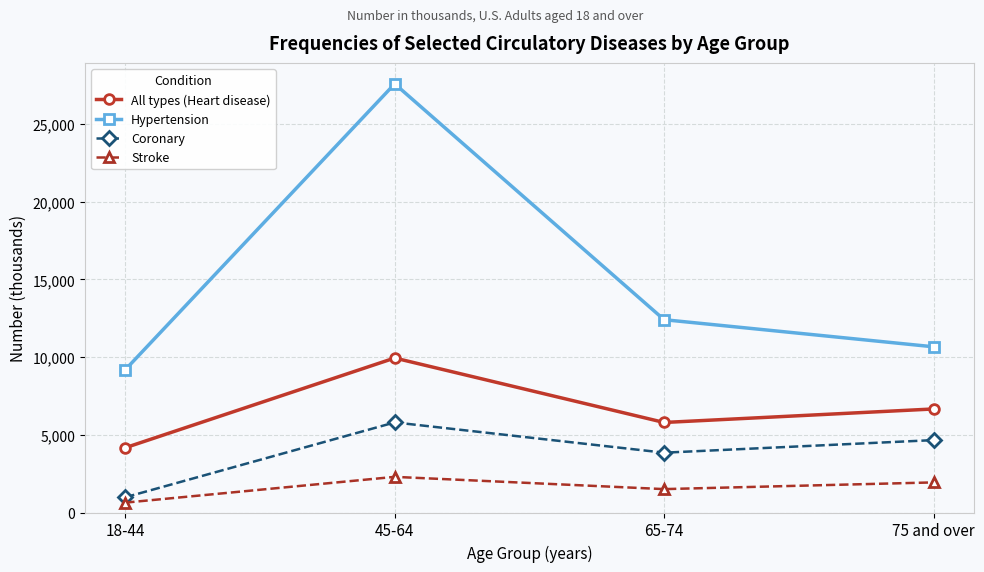

What is the difference between the maximum and second lowest values in the Hypertension series?

16917